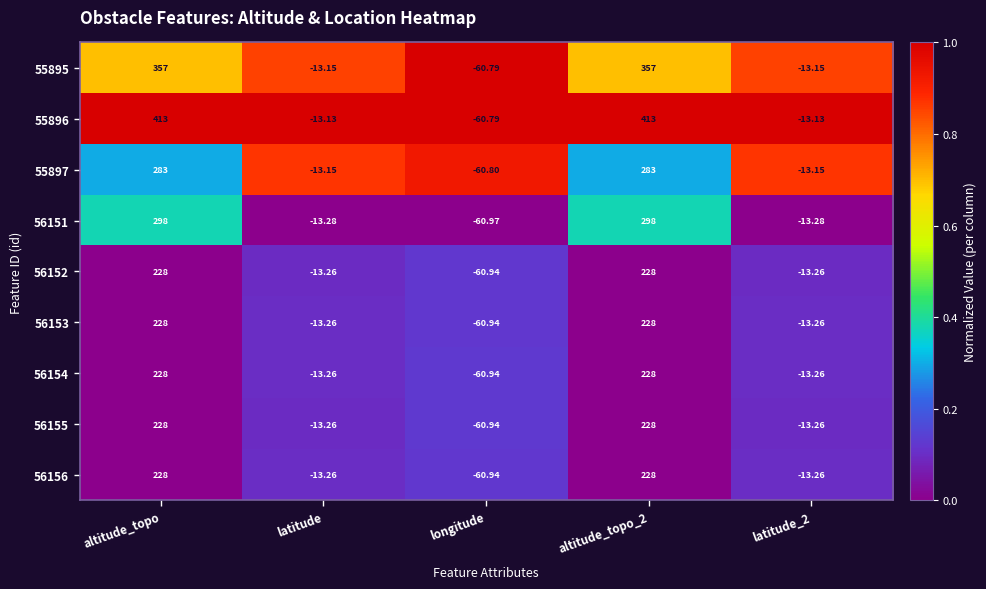

Is the value of 56153 at latitude_2 greater than the value of 56151 at longitude?

Yes